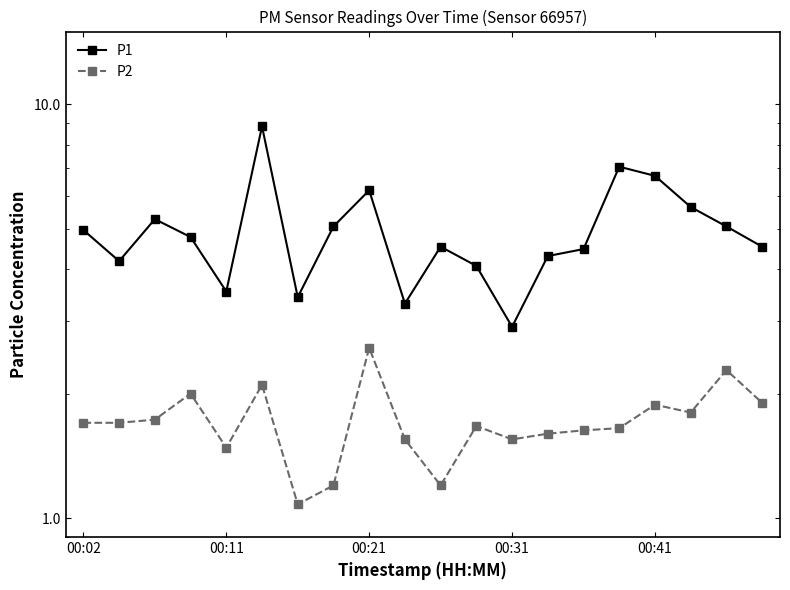

List the series in order of their peak value, highest first.

P1, P2